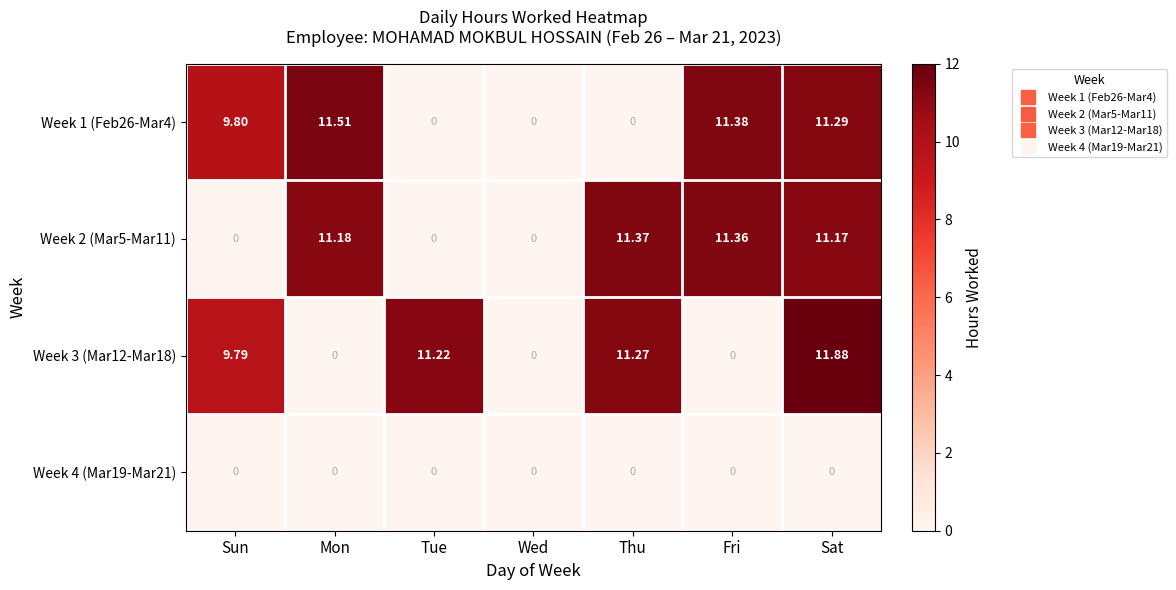

Which series has the widest spread of values?

Week 3 (Mar12-Mar18)